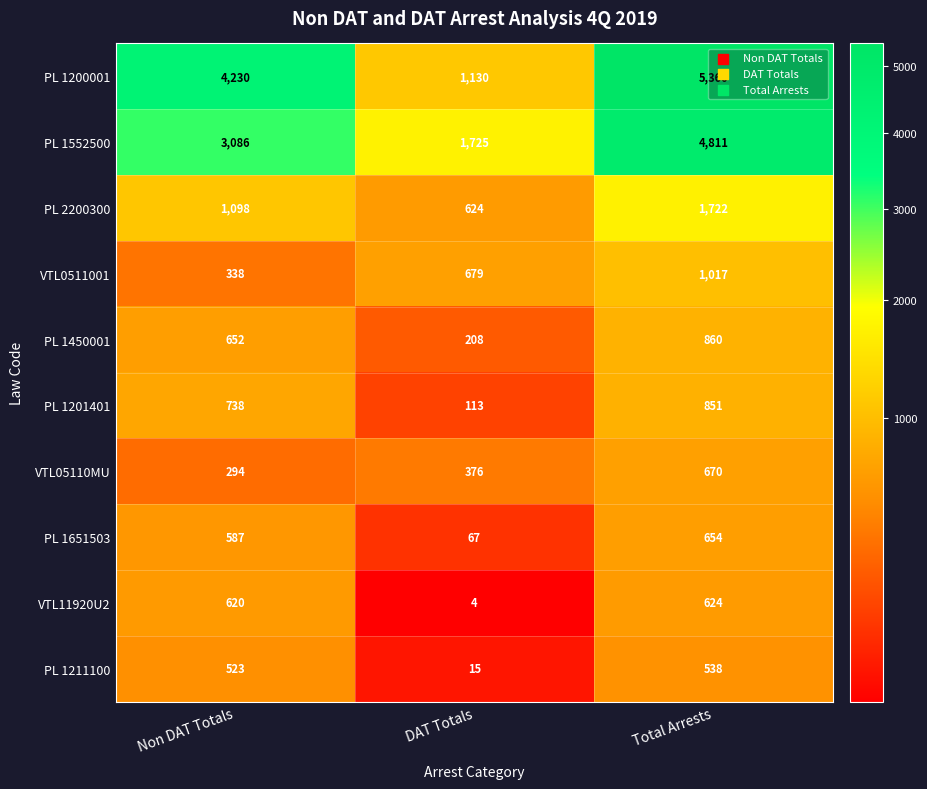

Which label corresponds to the largest value in the chart?

Total Arrests